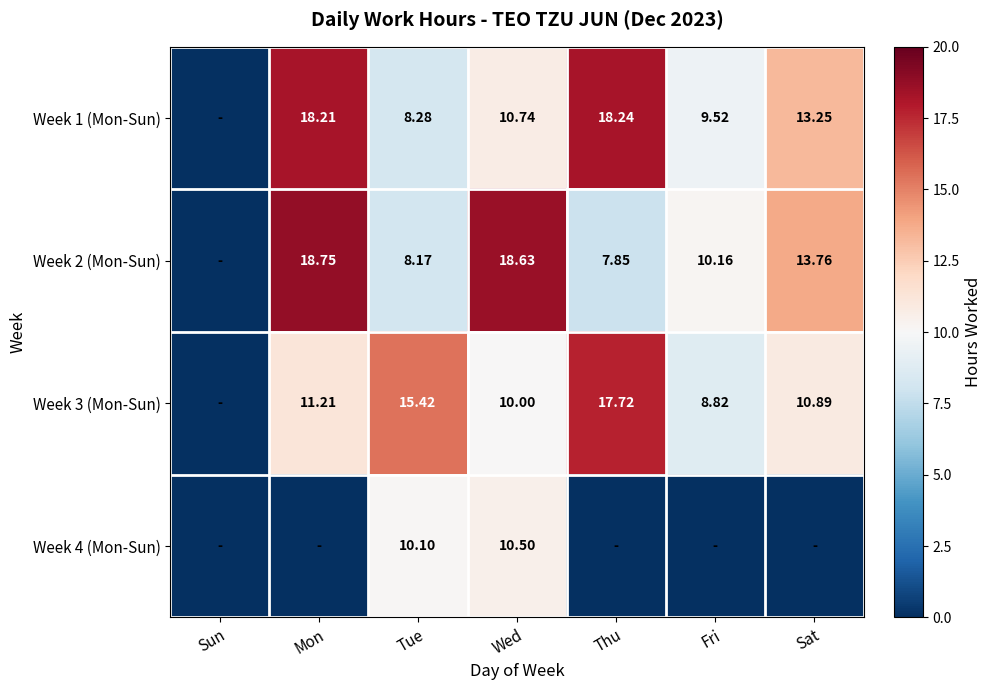

Is the value of Week 2 (Mon-Sun) at Sat greater than the value of Week 3 (Mon-Sun) at Thu?

No